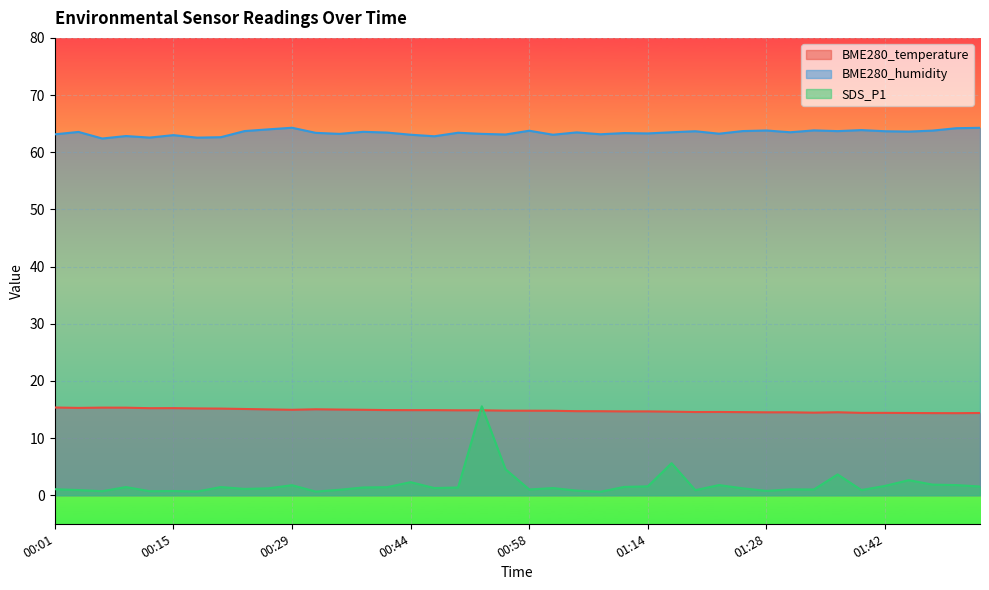

How many series are shown in this chart?

3